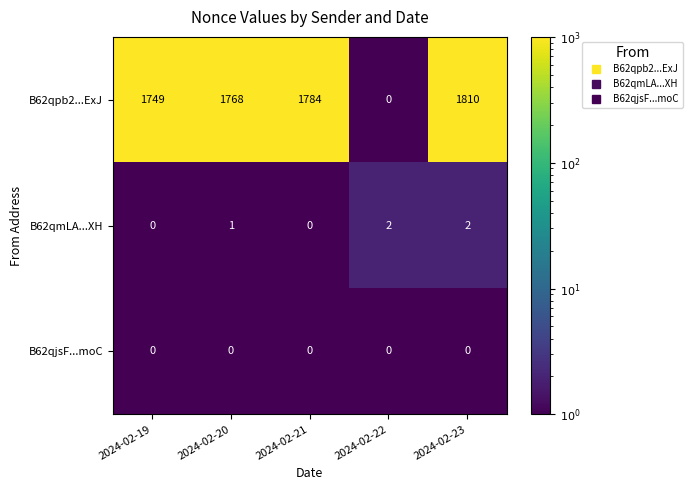

How many series are shown in this chart?

3